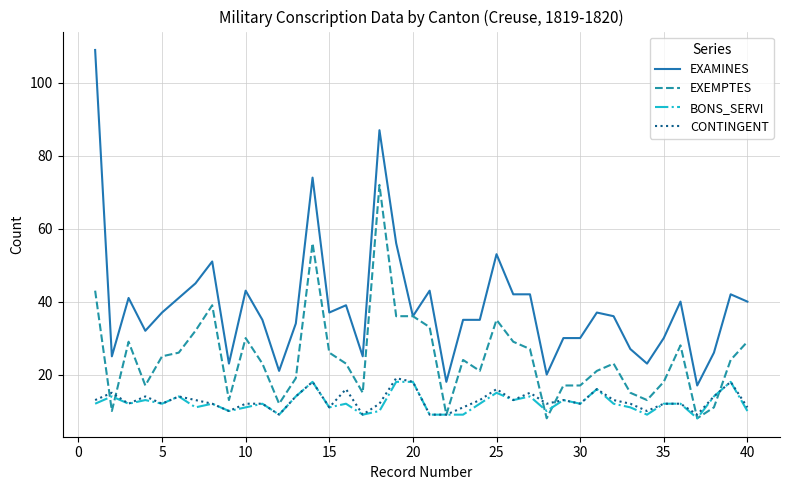

Which series has the largest range (max minus min)?

EXAMINES